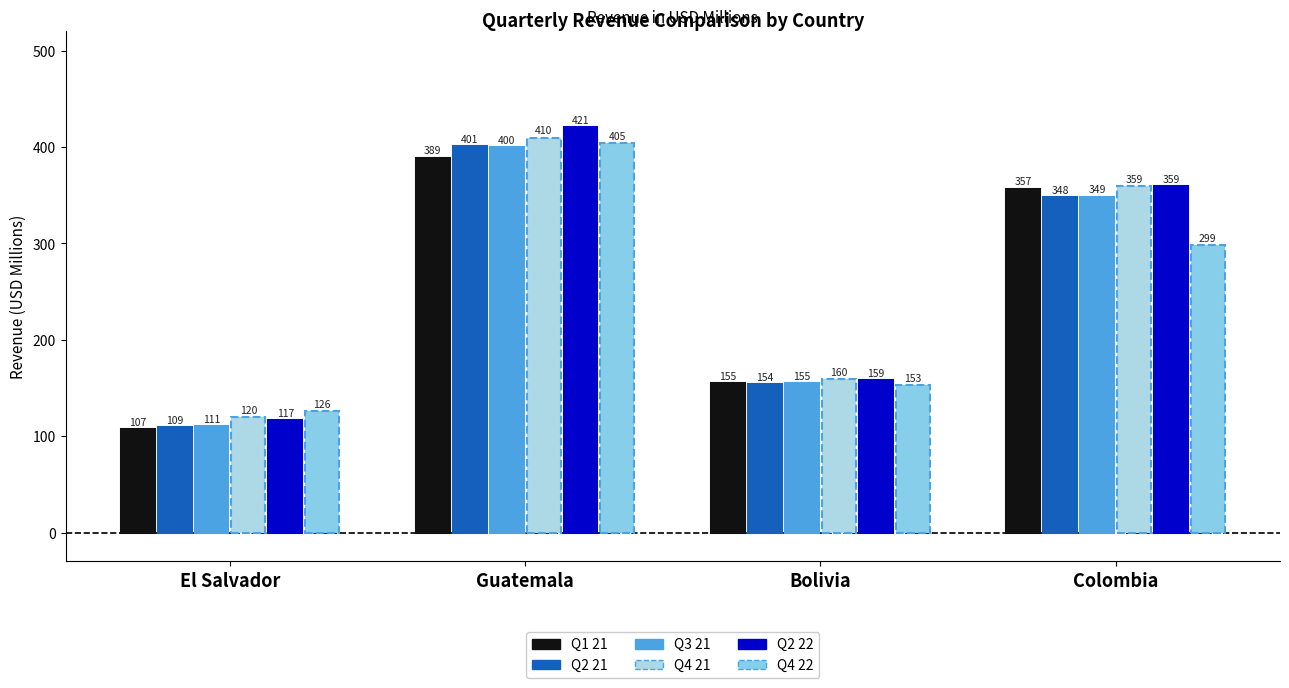

How many categories are shown in the chart?

4